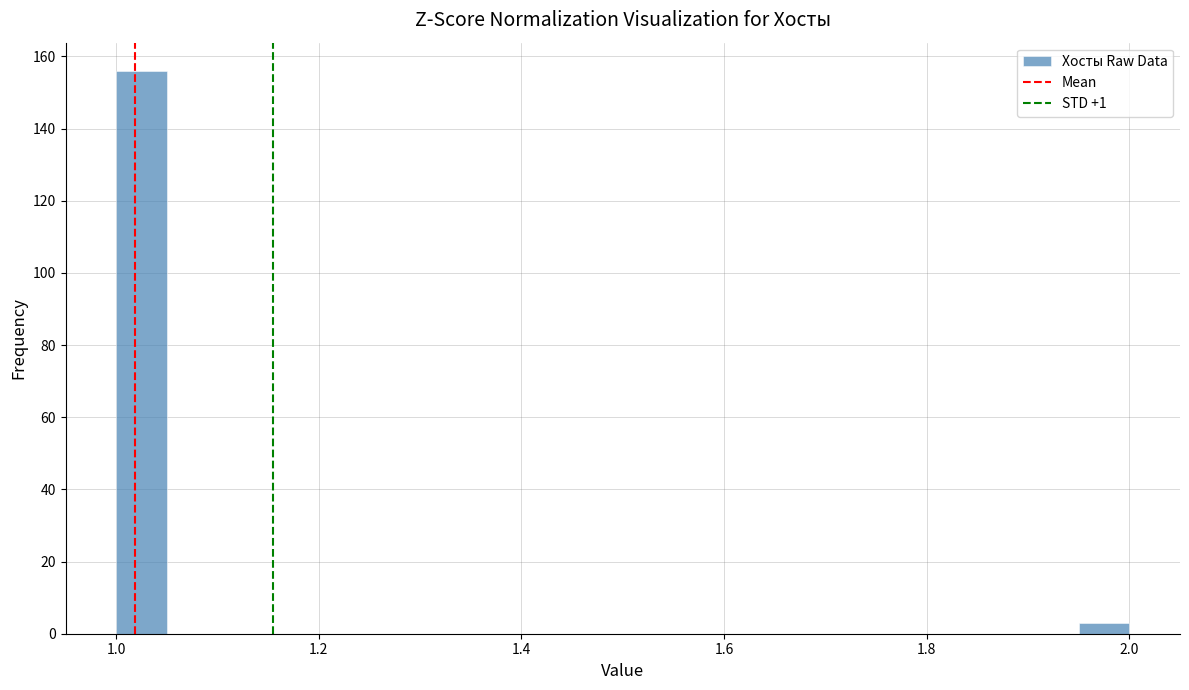

Read against the x-axis, roughly where is the centre of the tallest bar?

1.02